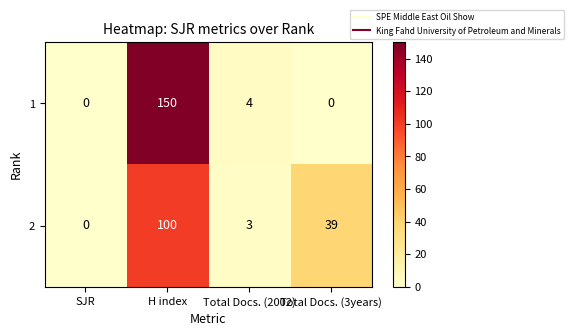

At how many categories does at least one series exceed 140?

1